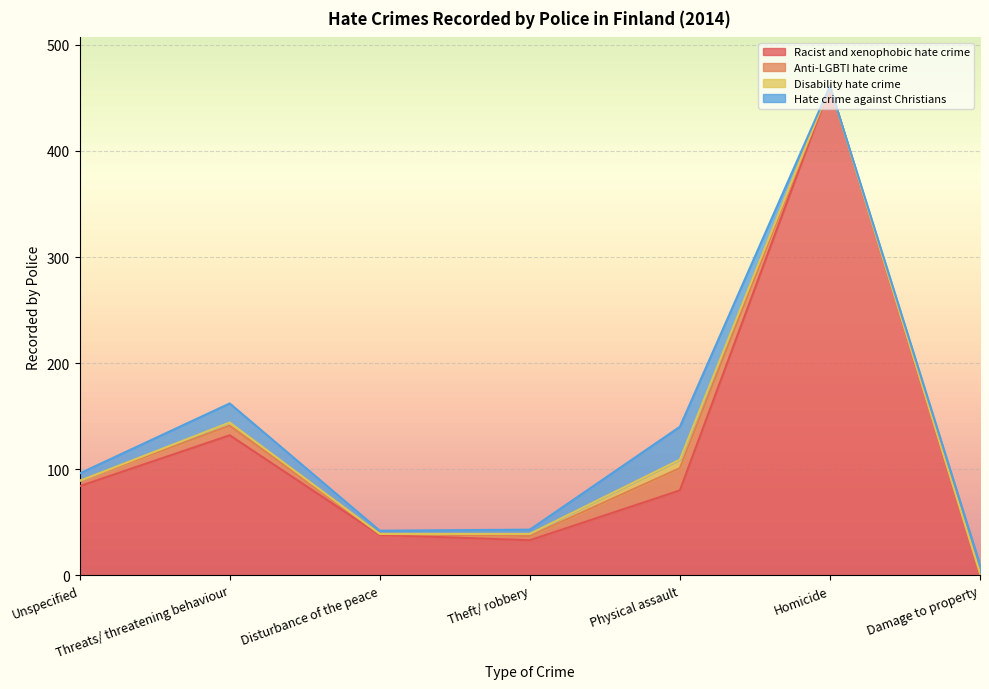

True or false: Anti-LGBTI hate crime has more than 1 interior local peaks.

True